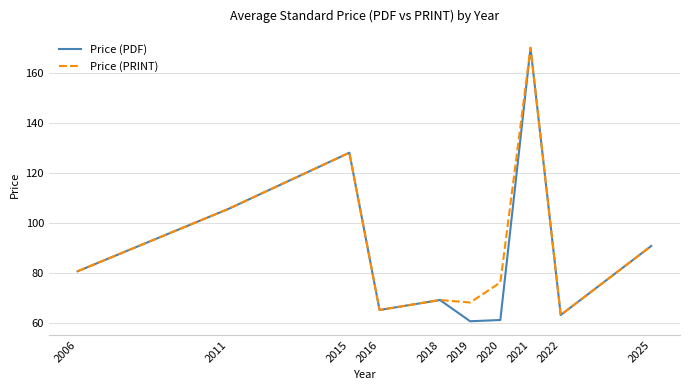

What is the difference between the maximum and minimum values in the Price (PDF) series?

109.4